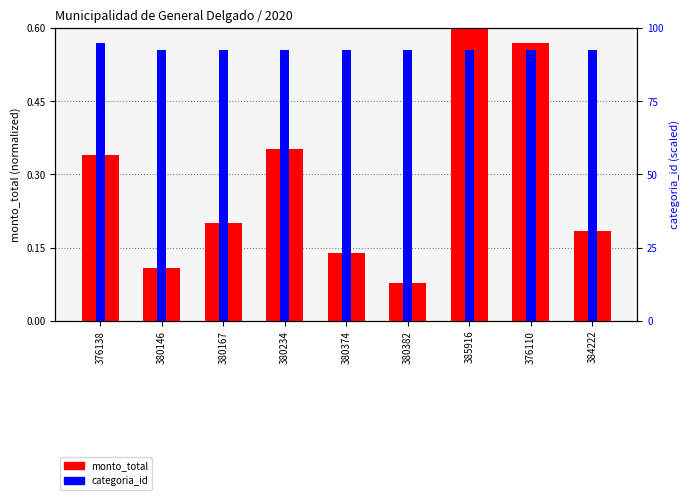

What is the label of the 8th bar from the right?

380146